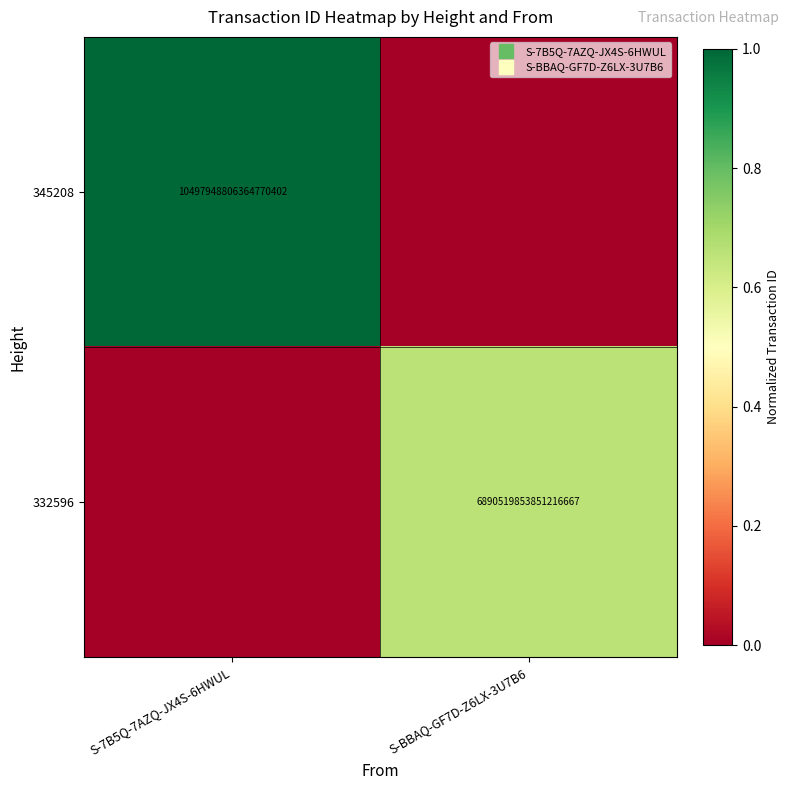

Which category has the highest value in the 345208 series?

S-7B5Q-7AZQ-JX4S-6HWUL